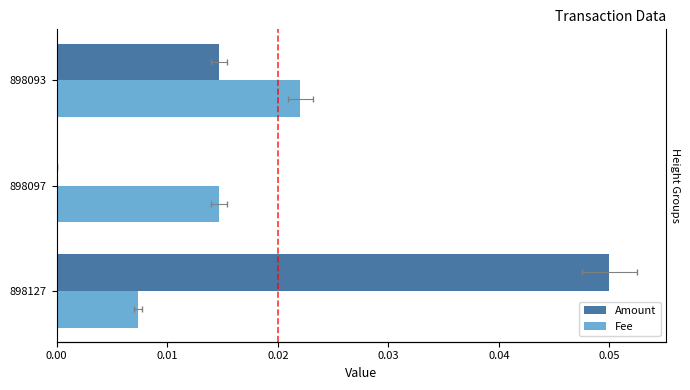

How many bars are there in total?

6